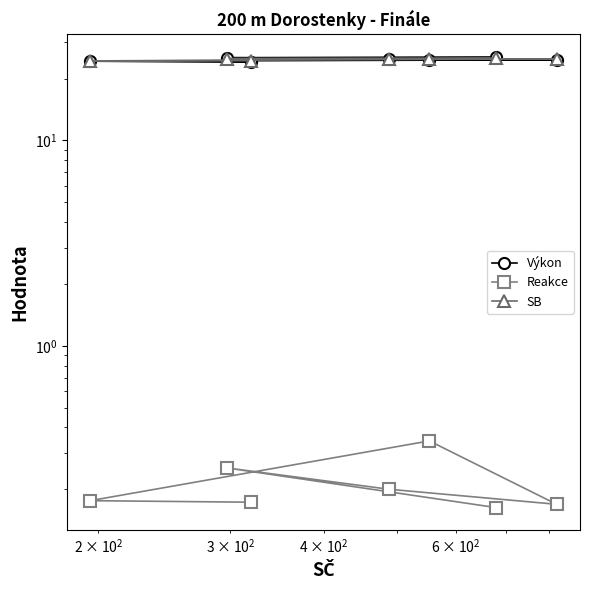

True or false: Výkon has more than 0 interior local peaks.

False